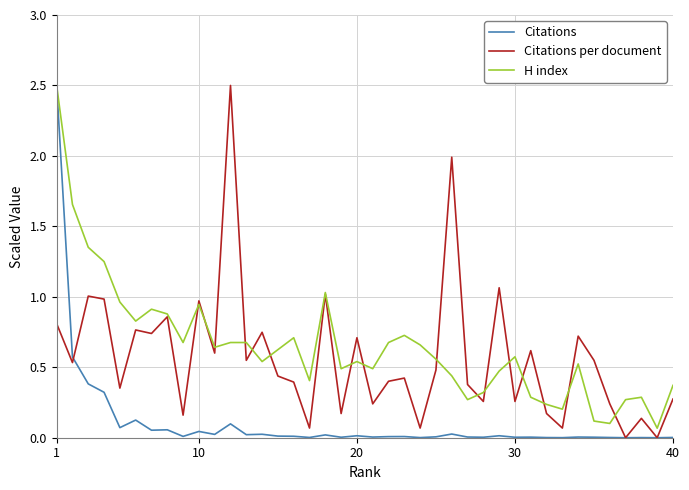

At how many categories does at least one series exceed 1?

8